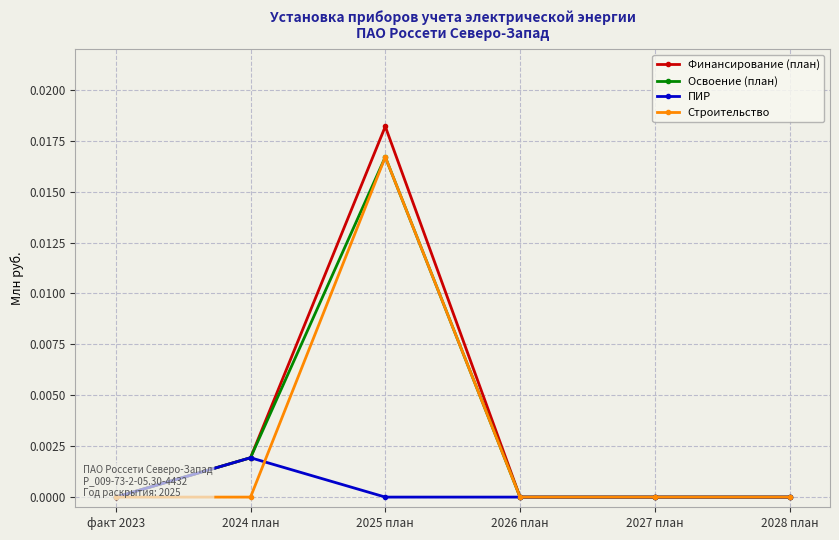

True or false: Финансирование (план) and ПИР intersect in this chart.

False